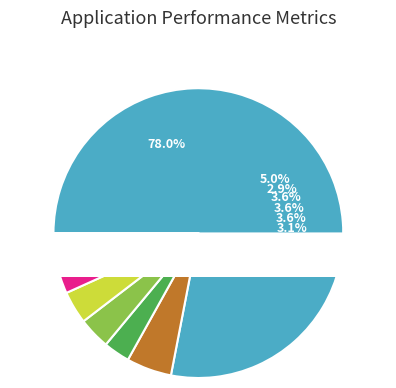

What percentage is the 2061-2062 slice, to the nearest percent?

5%